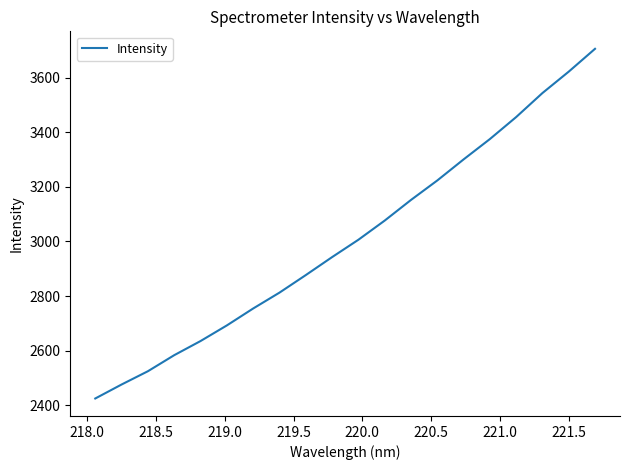

What is the difference between the maximum and minimum values?

1280.0